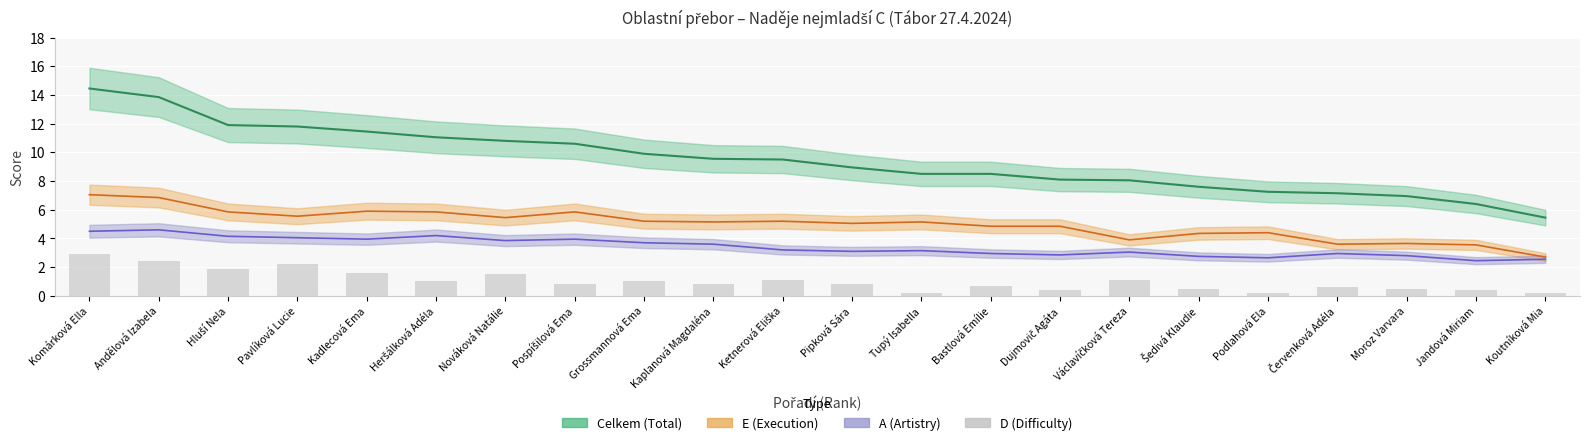

What is the change in value from Václavíčková Tereza to Šedivá Klaudie?

-0.6